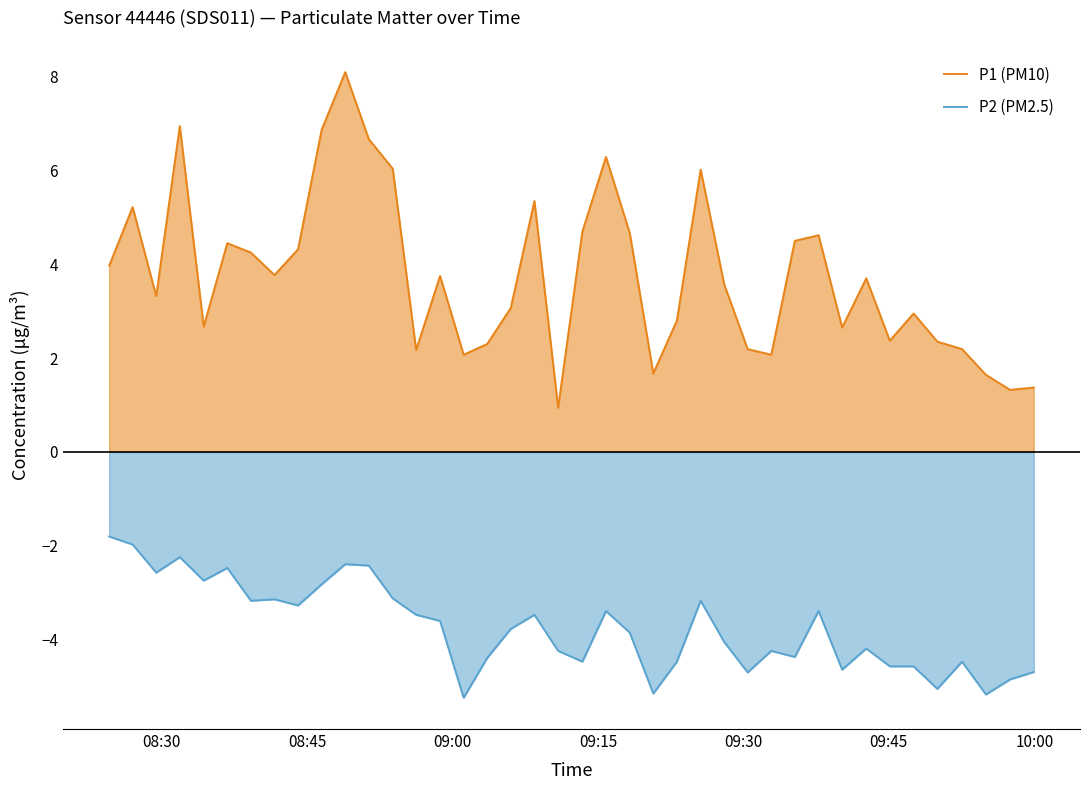

True or false: P1 (PM10) and P2 (PM2.5) cross at least once.

False